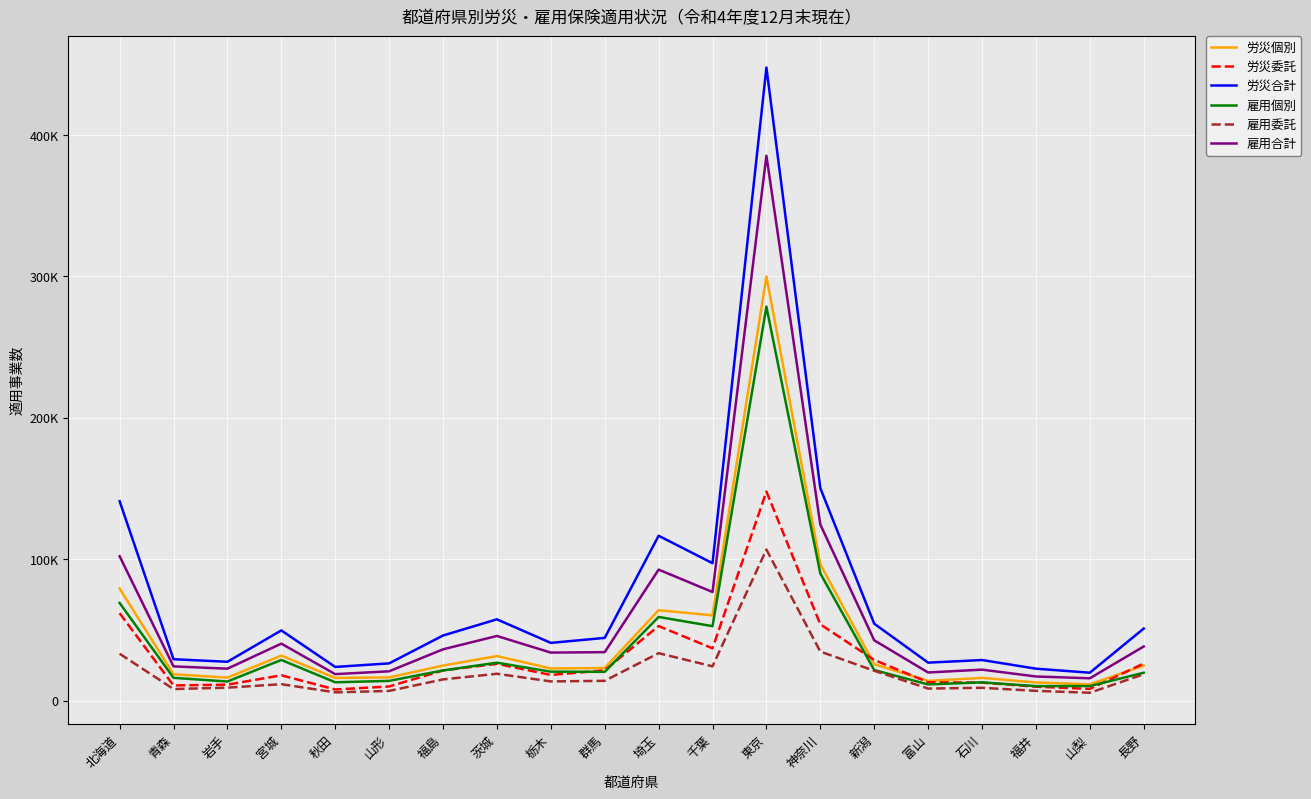

Which series has the widest spread of values?

労災合計